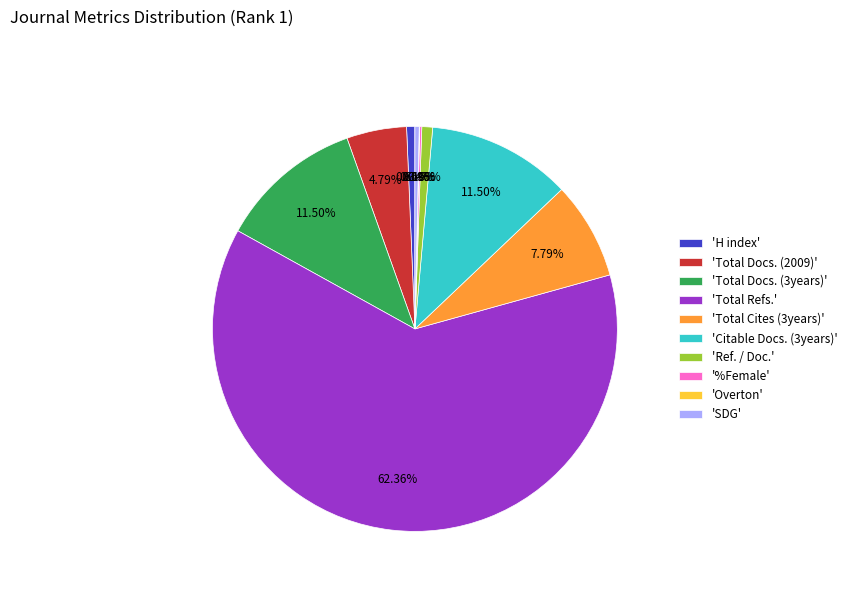

Which category accounts for the majority?

'Total Refs.'